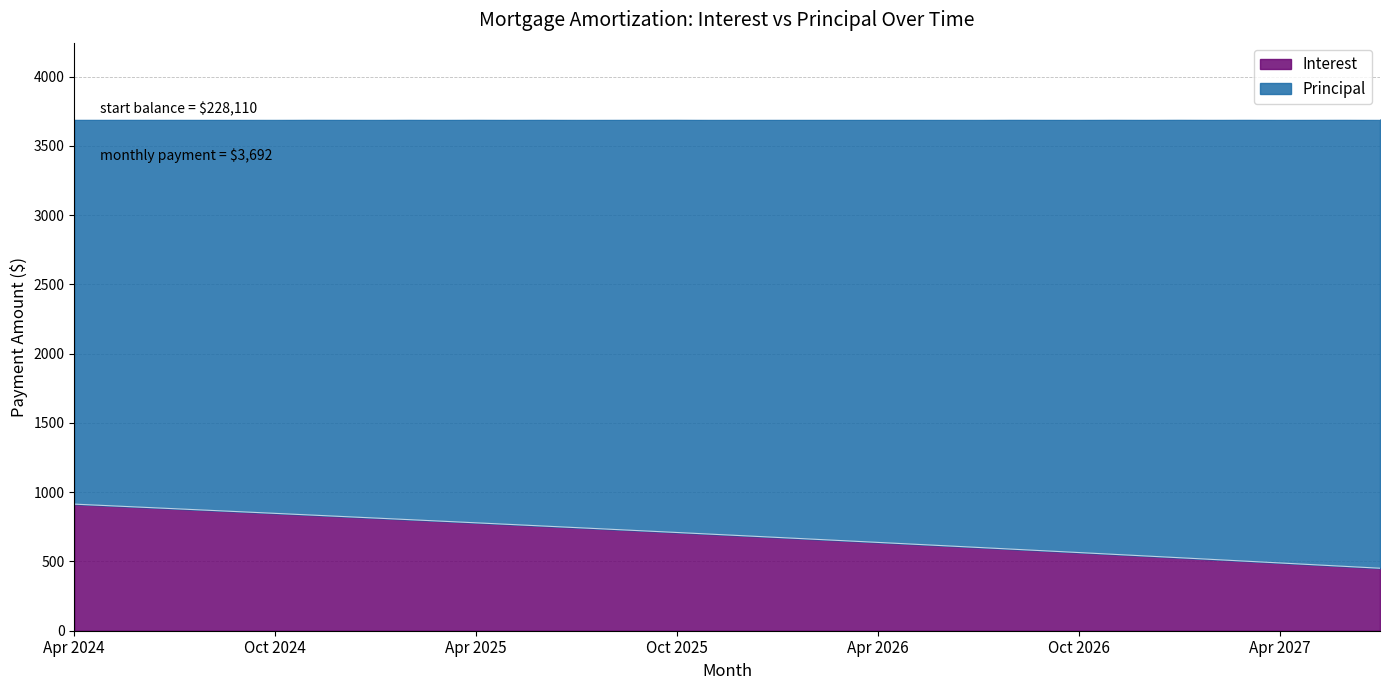

Is it true that the value at Aug 2024 is 1473.3?

False